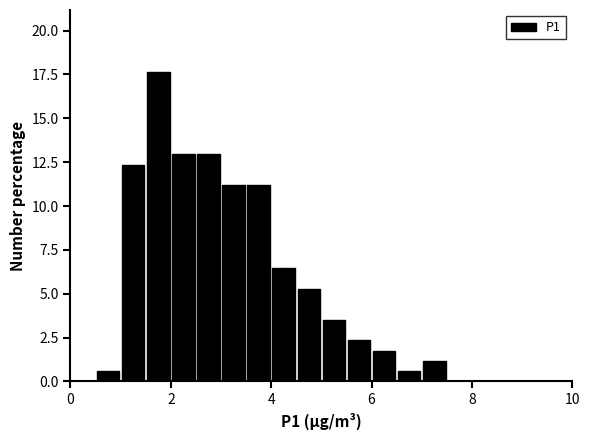

Around what value on the x-axis is the tallest bar? Give the approximate position of its centre, as read against the axis.

1.8